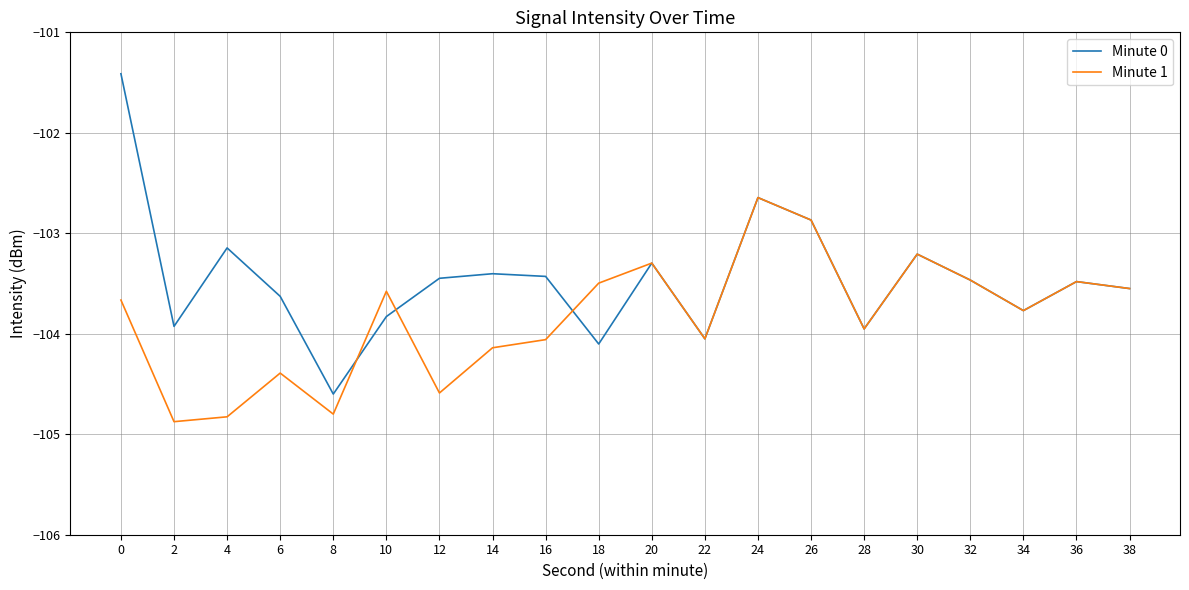

How many interior local valleys does the Minute 0 series have?

6